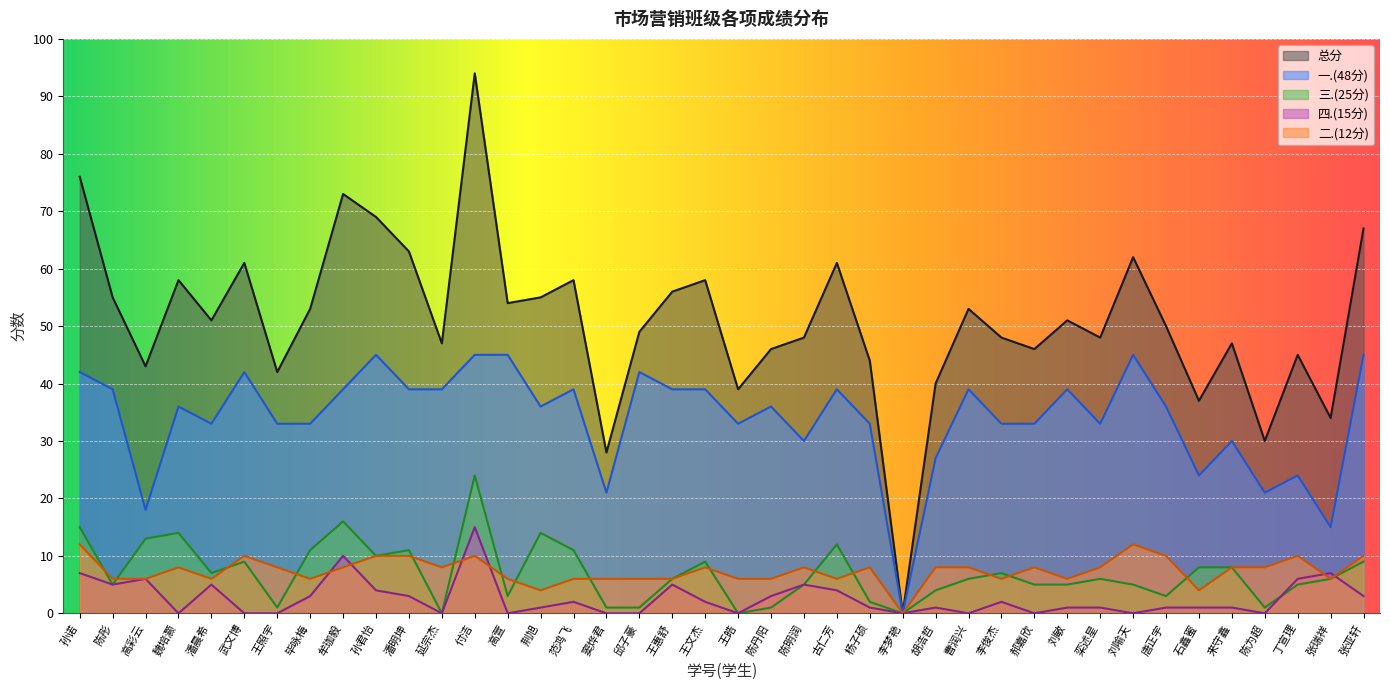

The 一.(48分) series shows 15 at 张瑞祥. True or false?

True